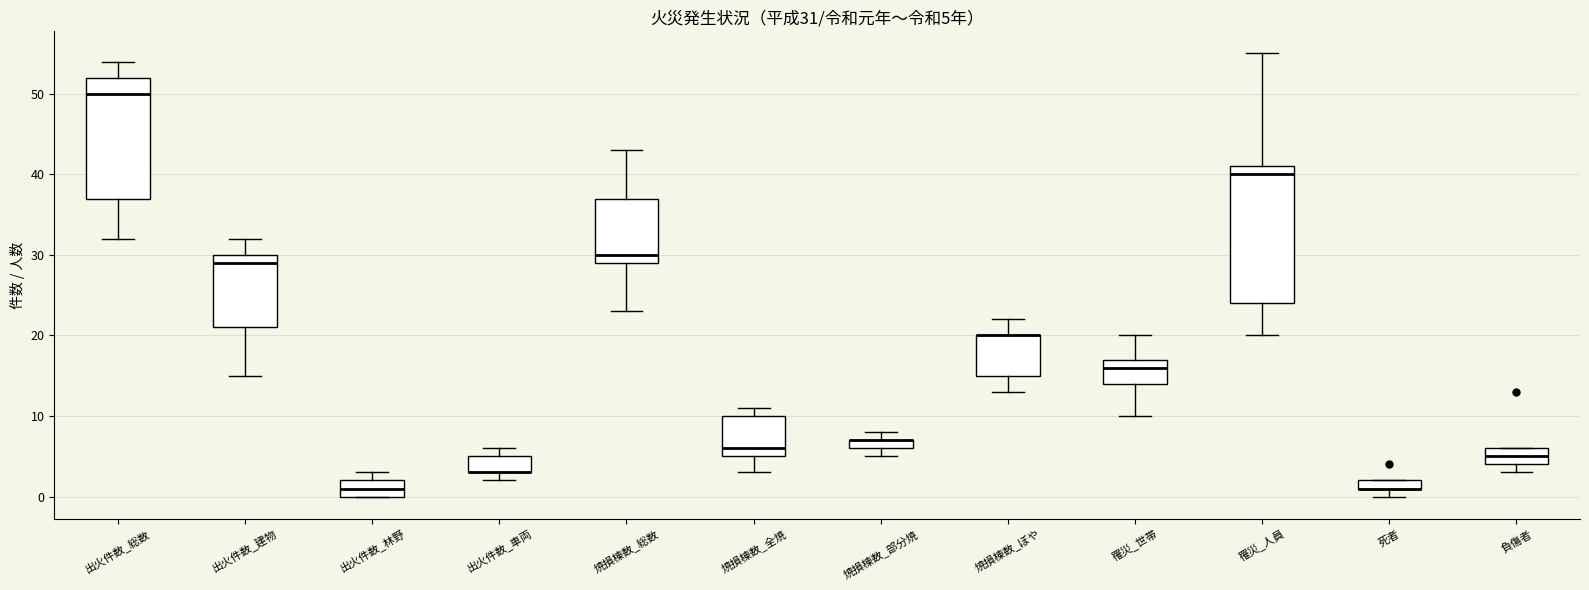

Which box is the tallest, from its lower edge to its upper edge?

罹災_人員